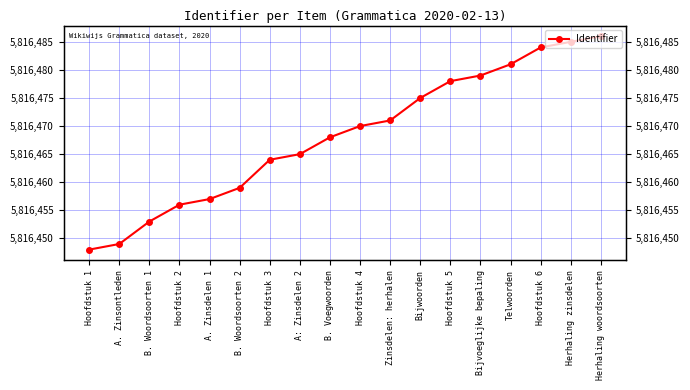

Is it true that the value at B. Woordsoorten 1 is 10240314?

False